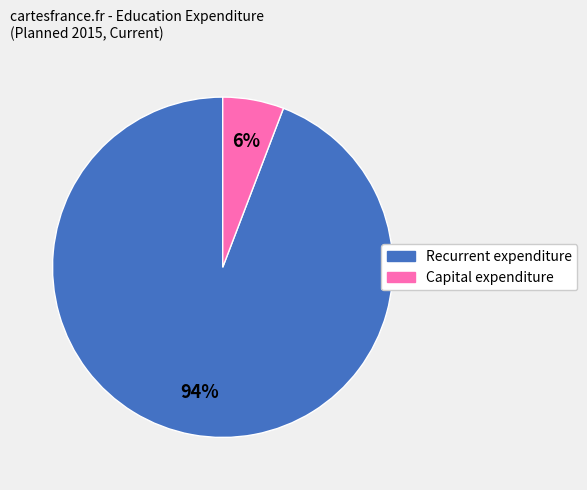

Is there any slice that represents more than half of the pie?

Yes